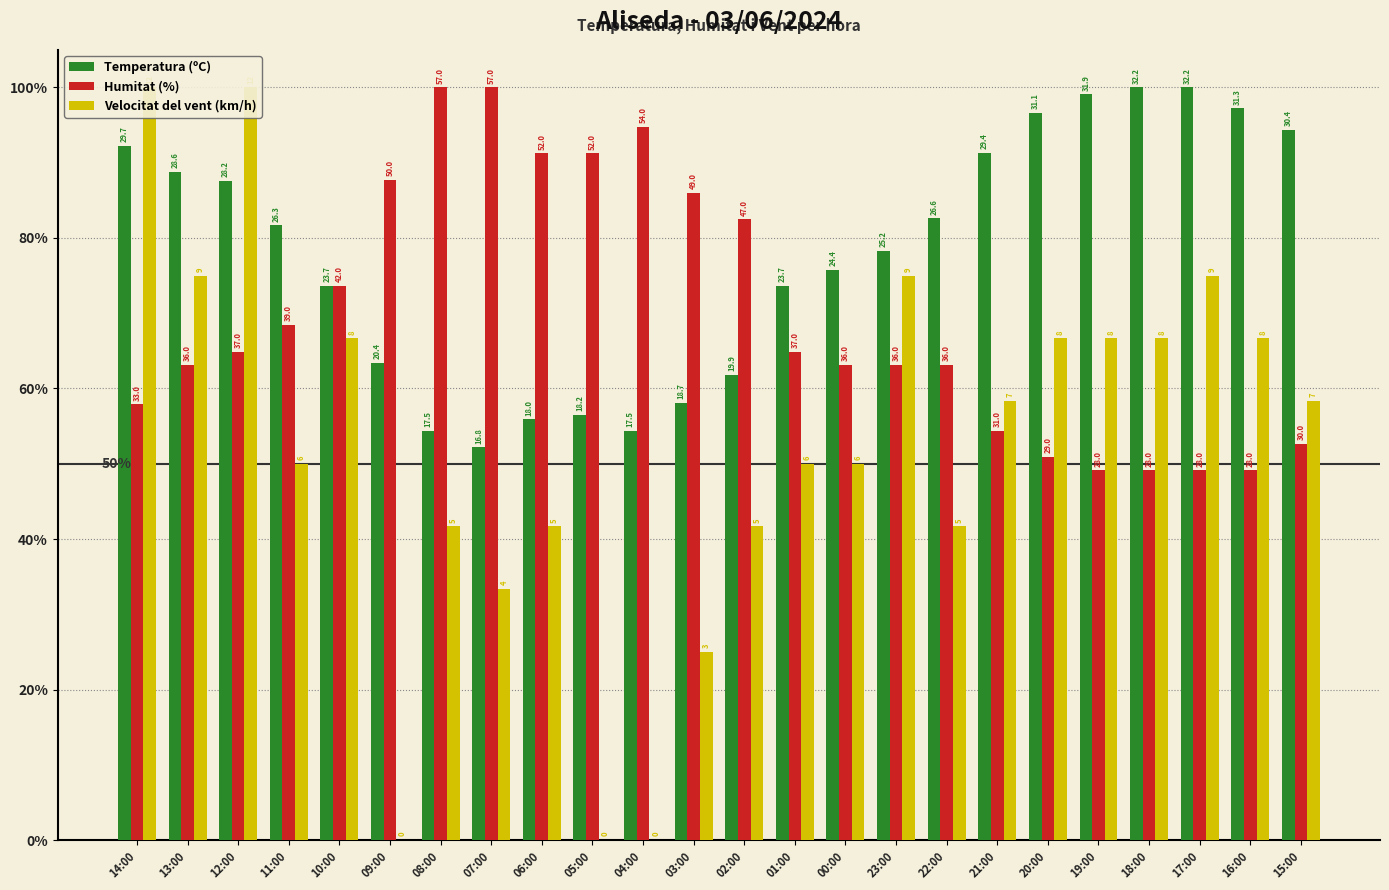

Count the number of data series in this chart.

3